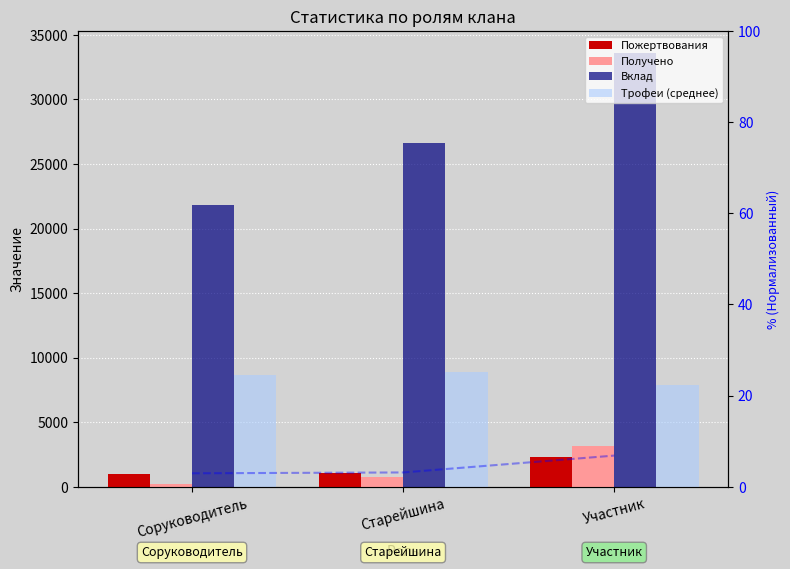

What is the total value across all series at Участник?

46919